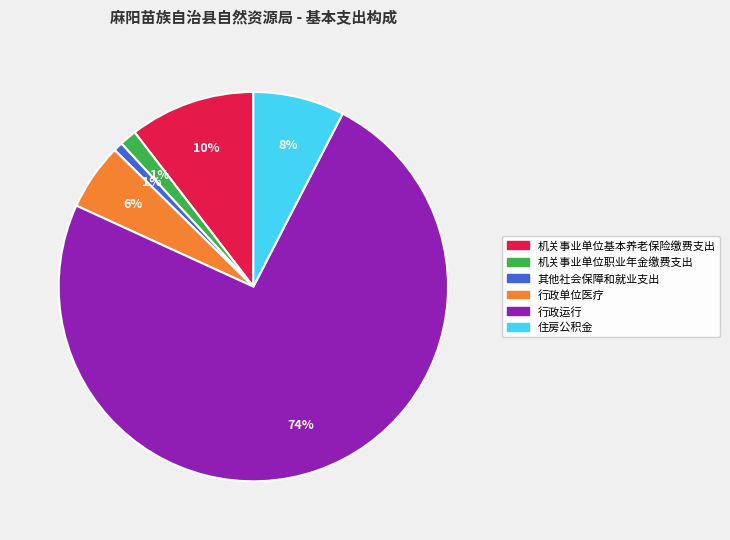

Is the sum of 机关事业单位职业年金缴费支出 and 住房公积金 greater than half?

No